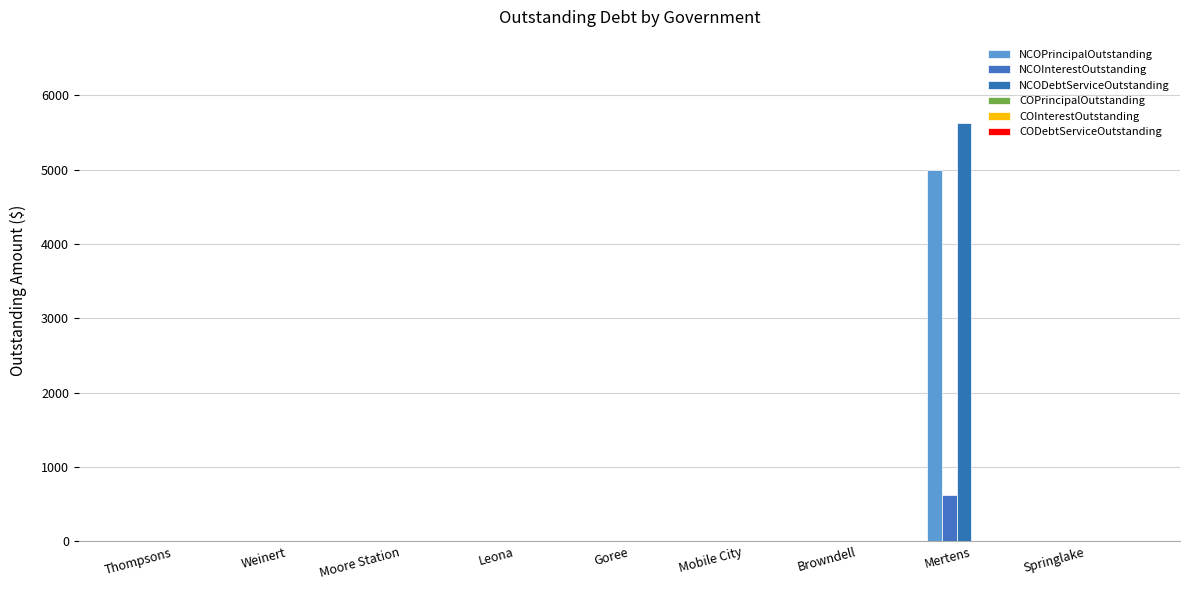

Between Leona and Springlake, which series saw the biggest shift?

NCOPrincipalOutstanding